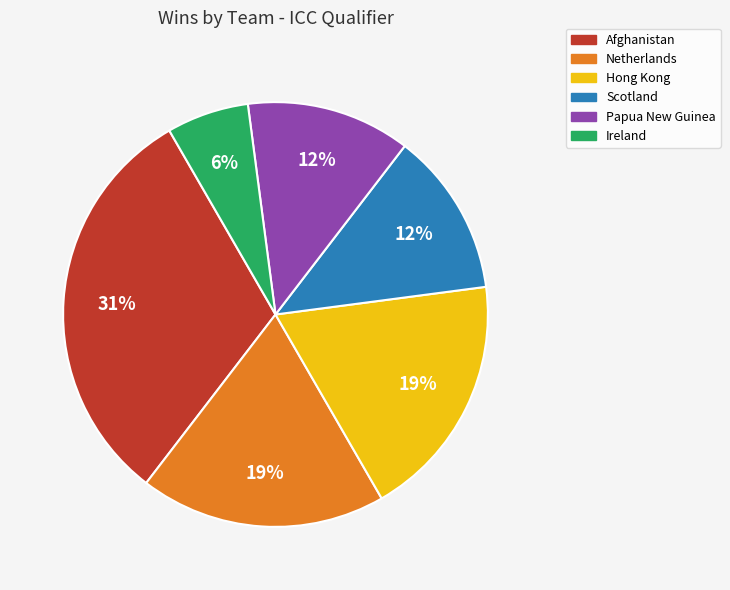

Which category has the biggest portion of the pie?

Afghanistan